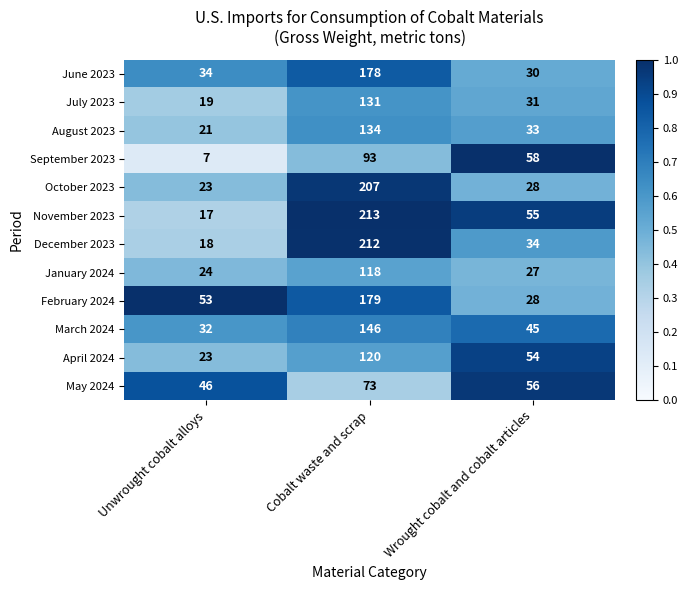

At which label is May 2024 closest to 59?

Wrought cobalt and cobalt articles